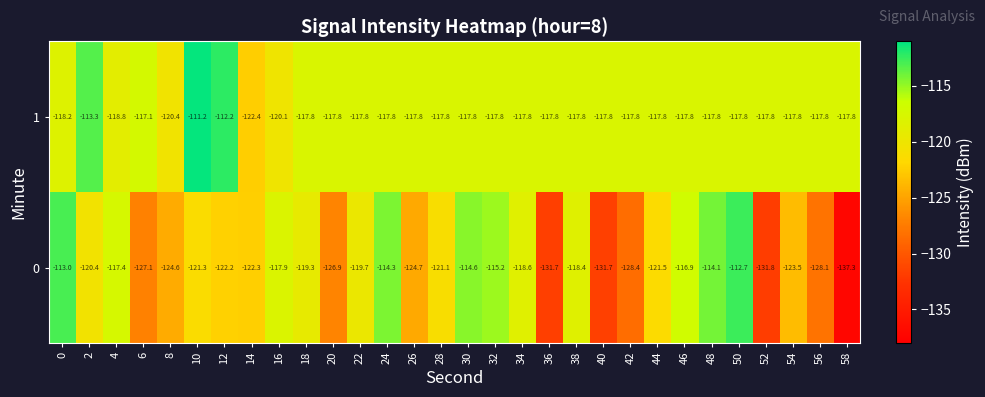

At which category does the chart reach its peak across all series?

10